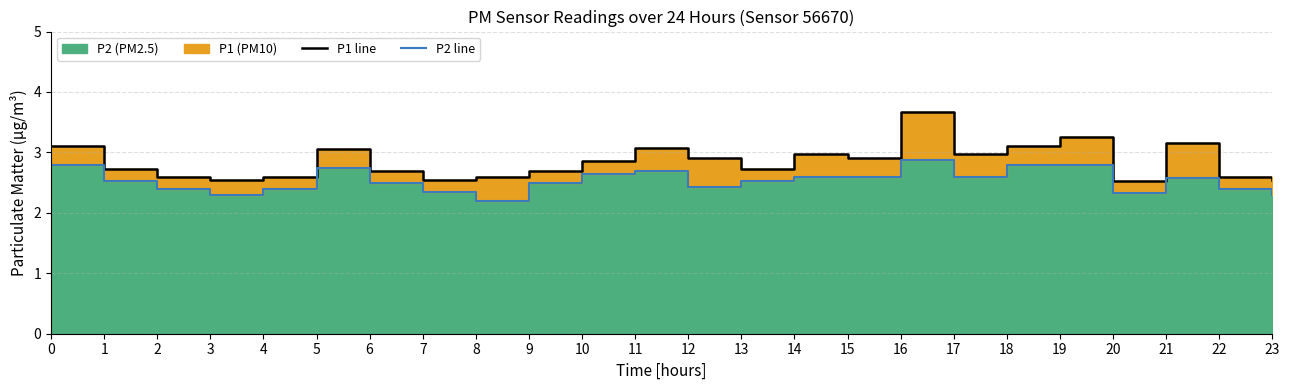

Rank the series at 22 from highest to lowest value.

P1 line, P2 line